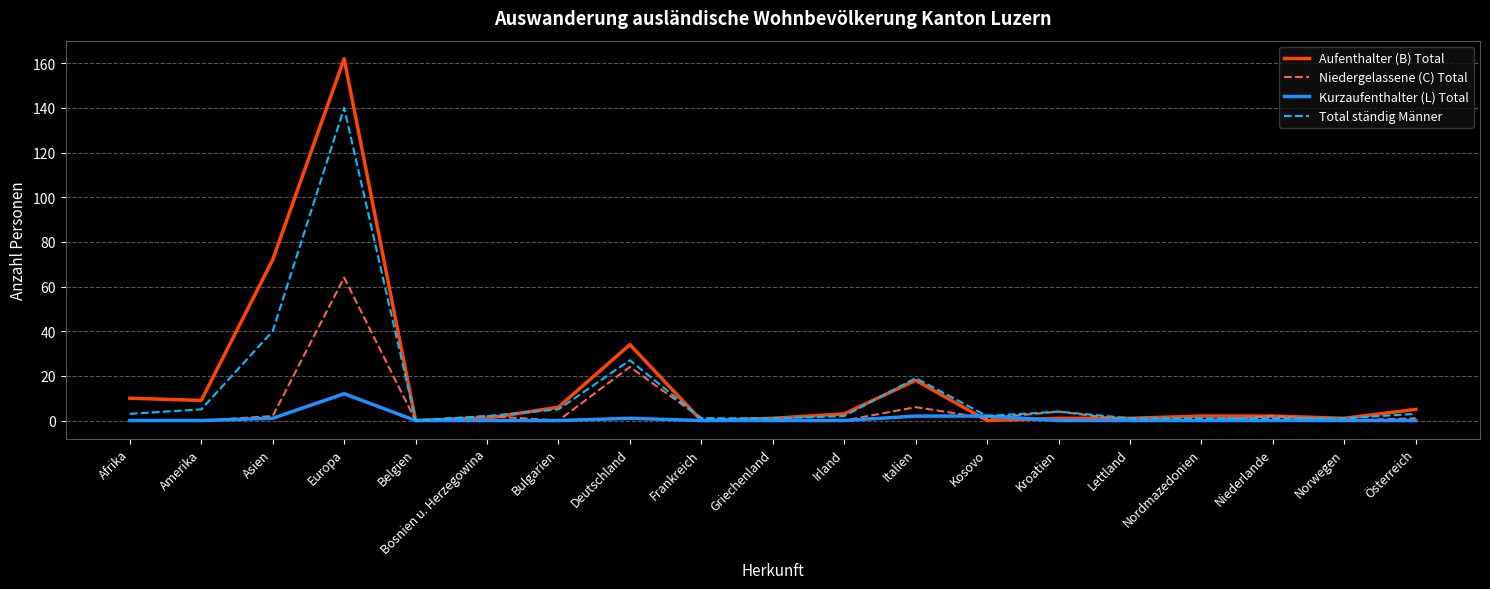

What is the sum of all Total ständig Männer values?

258